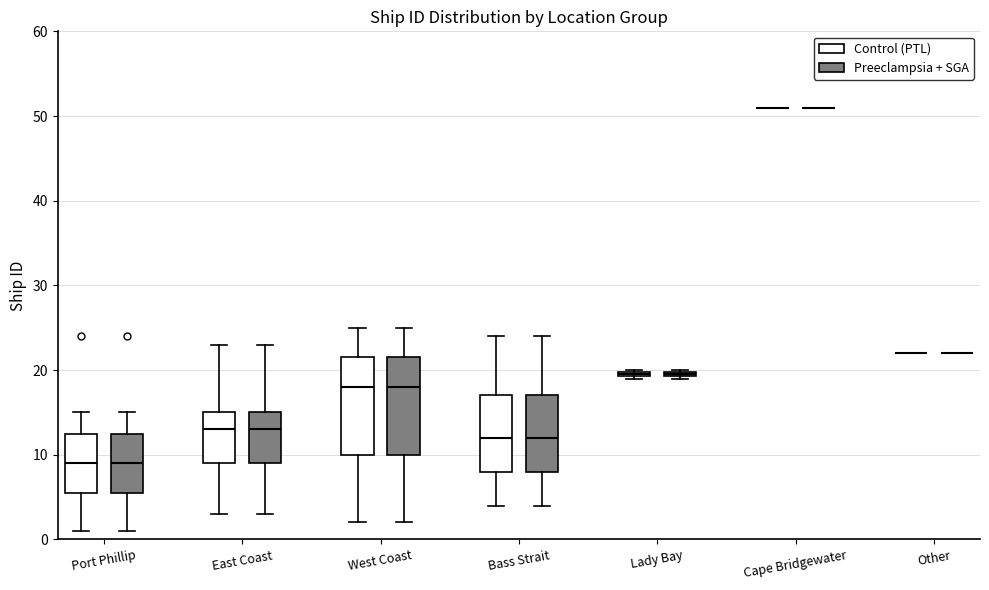

Where is the lower edge of the box for Lady Bay (Control (PTL)) on the y-axis? The values are not printed on the chart, so give them approximately, as read against the axis.

19